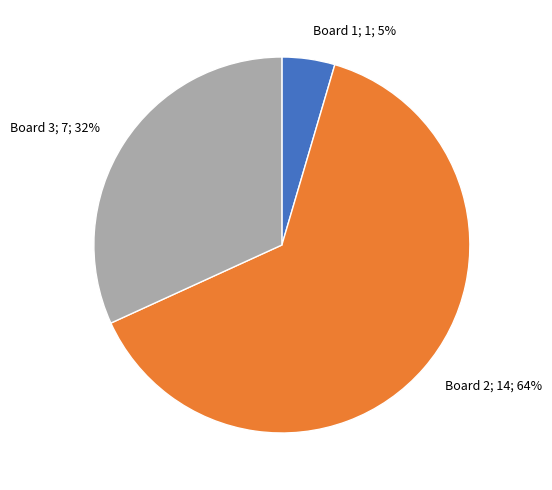

Is there a majority slice in this chart?

Yes